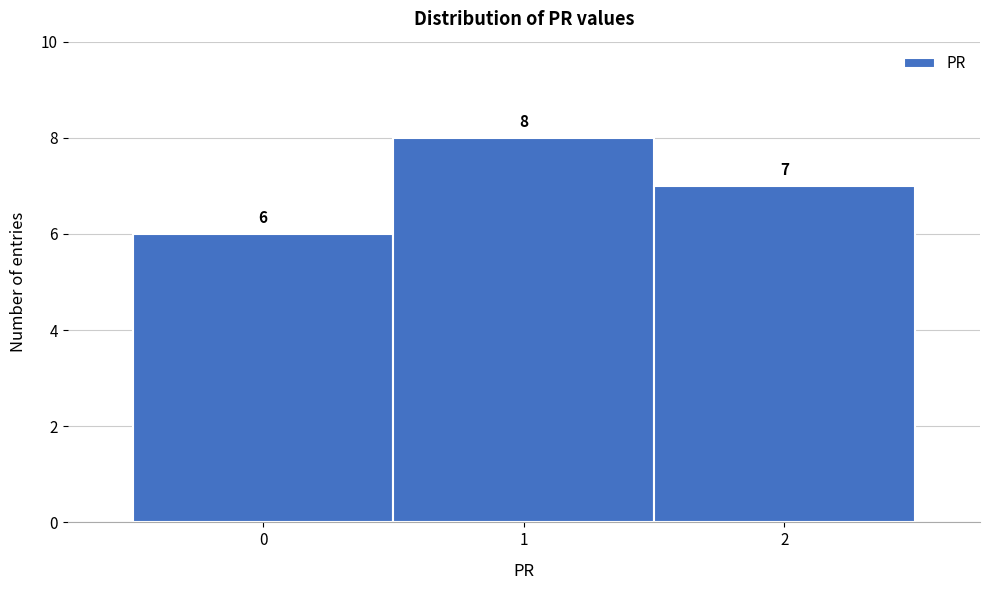

How tall is the bar that spans 0.5 to 1.5 on the x-axis?

8